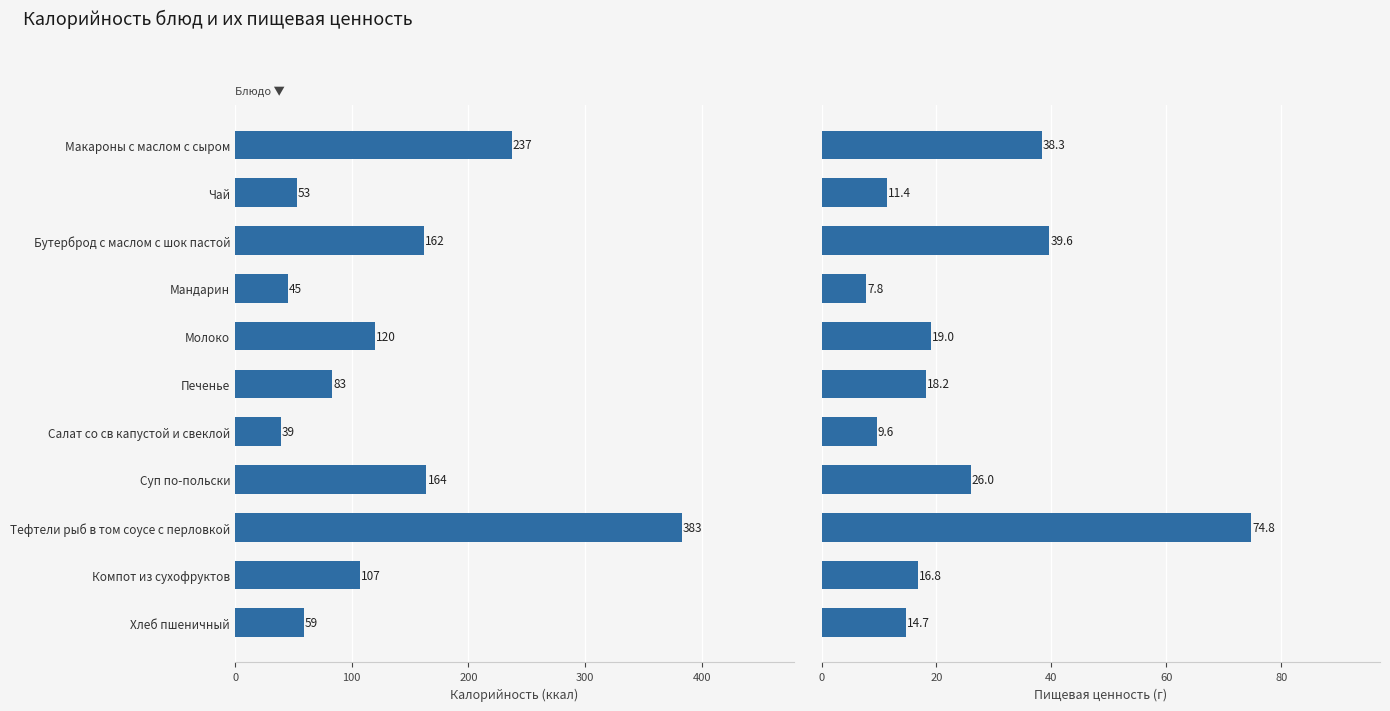

At how many categories does at least one series exceed 345?

1